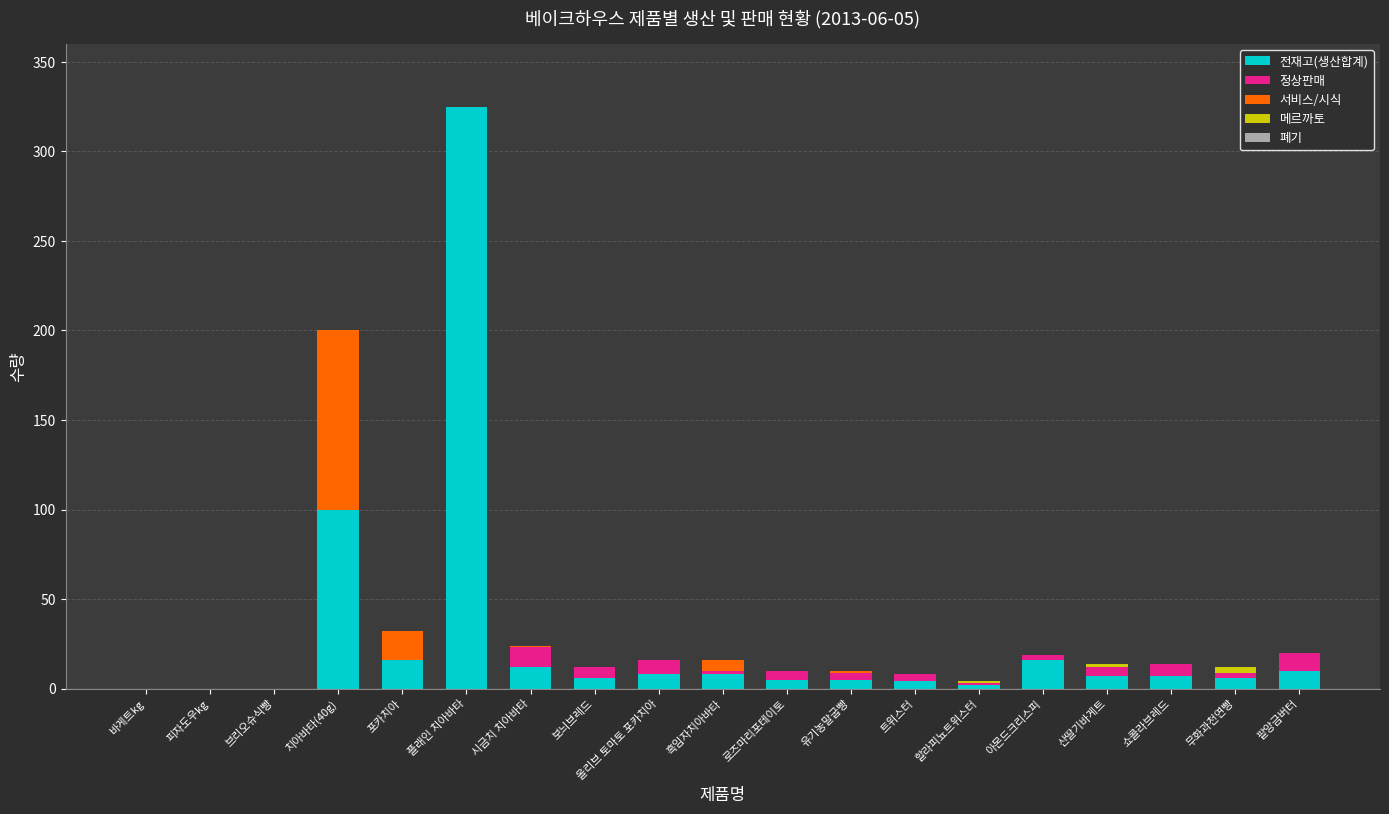

At which label does 전재고(생산합계) reach its peak?

플래인 치아바타